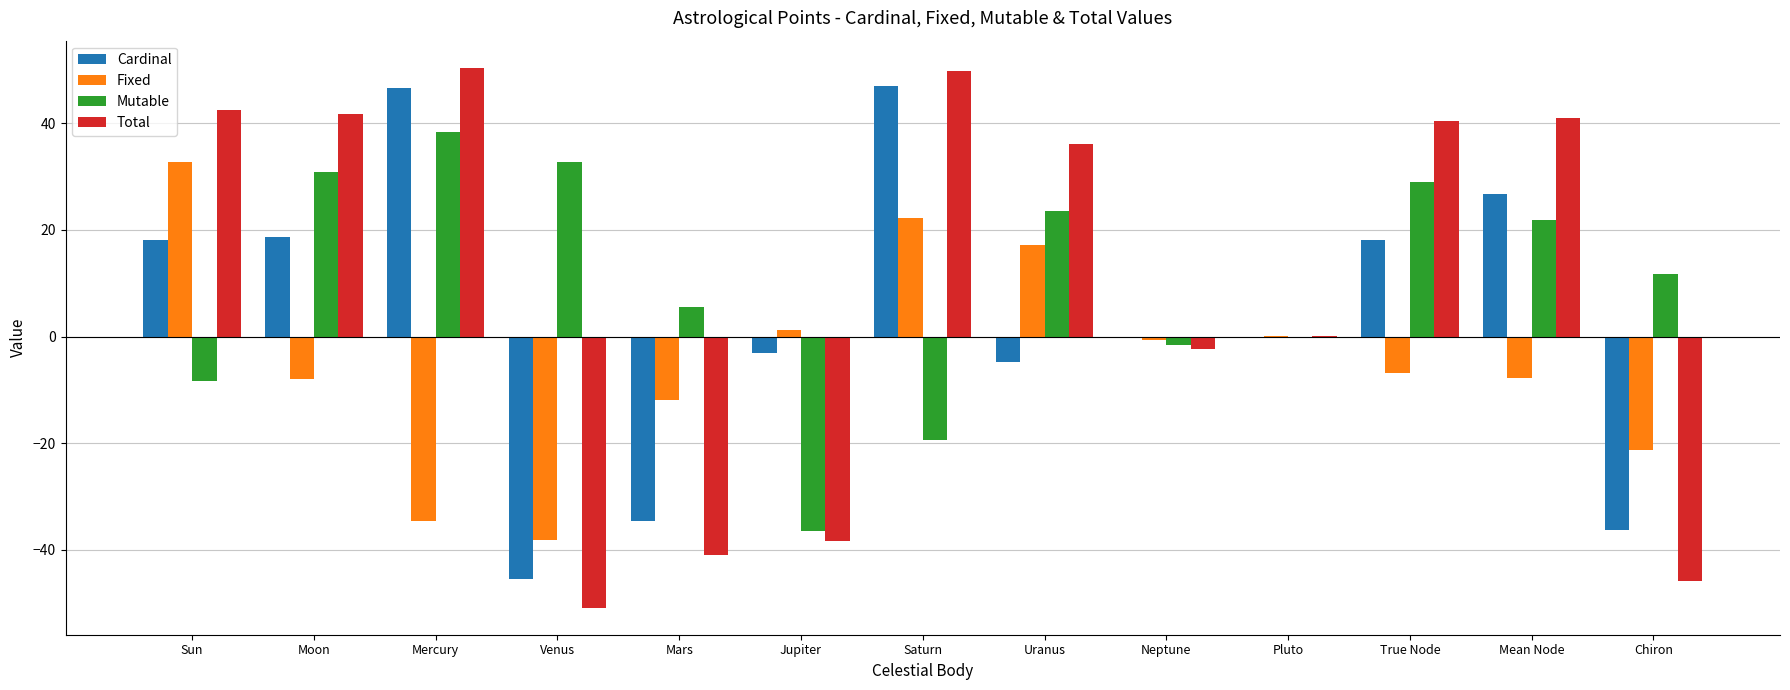

What is the approximate value of Mutable at Mercury?

38.4